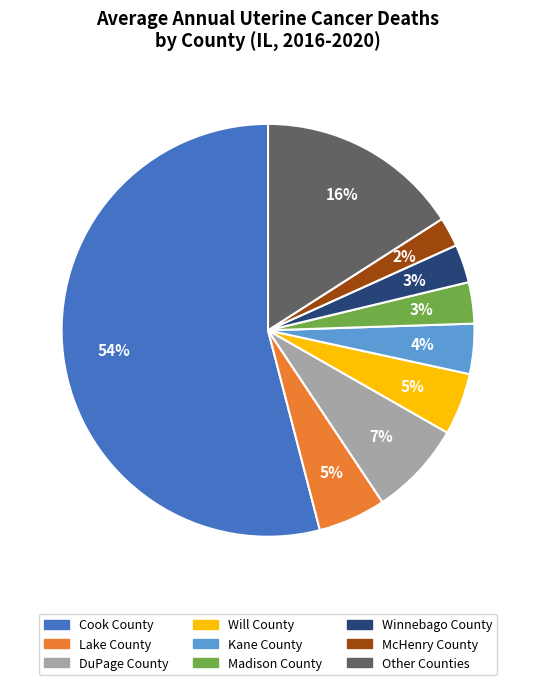

To the nearest percent, what is the average slice percentage?

11%